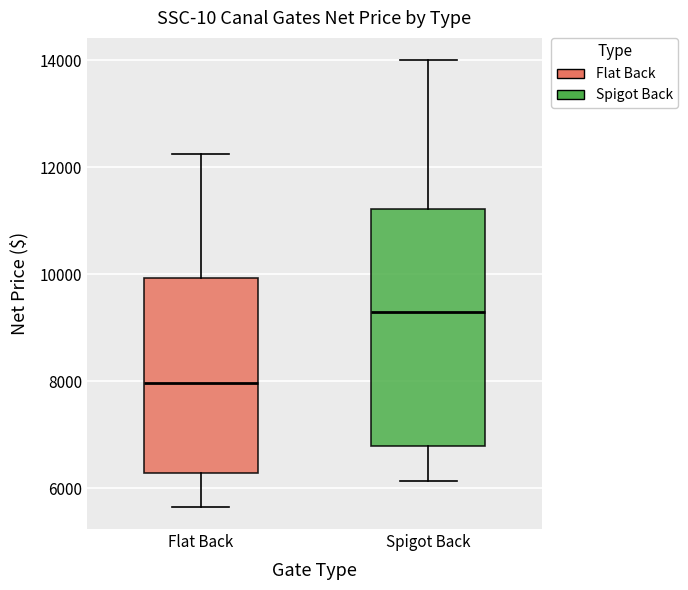

Which box has the lowest median line?

Flat Back